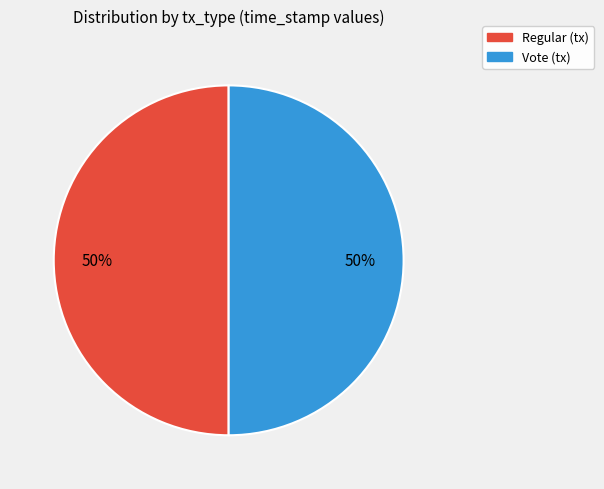

Approximately how many times larger is the value at Regular (tx) compared to Vote (tx)?

1.0